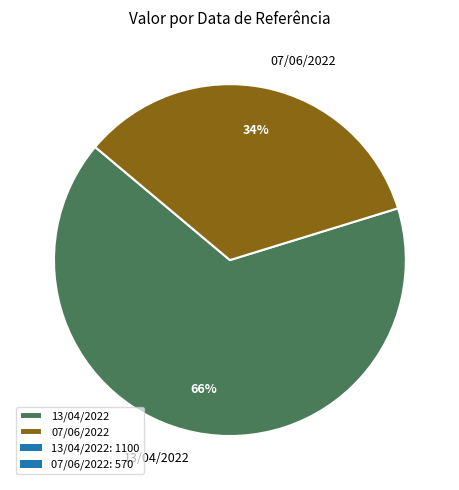

To the nearest percent, what is the difference between the 13/04/2022 and 07/06/2022 slice percentages?

32%